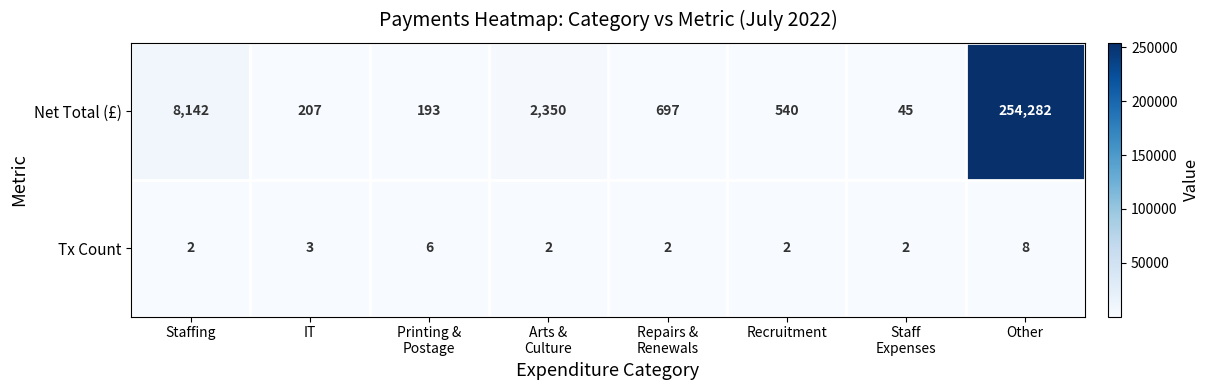

The Tx Count series shows 8 at Other. True or false?

True